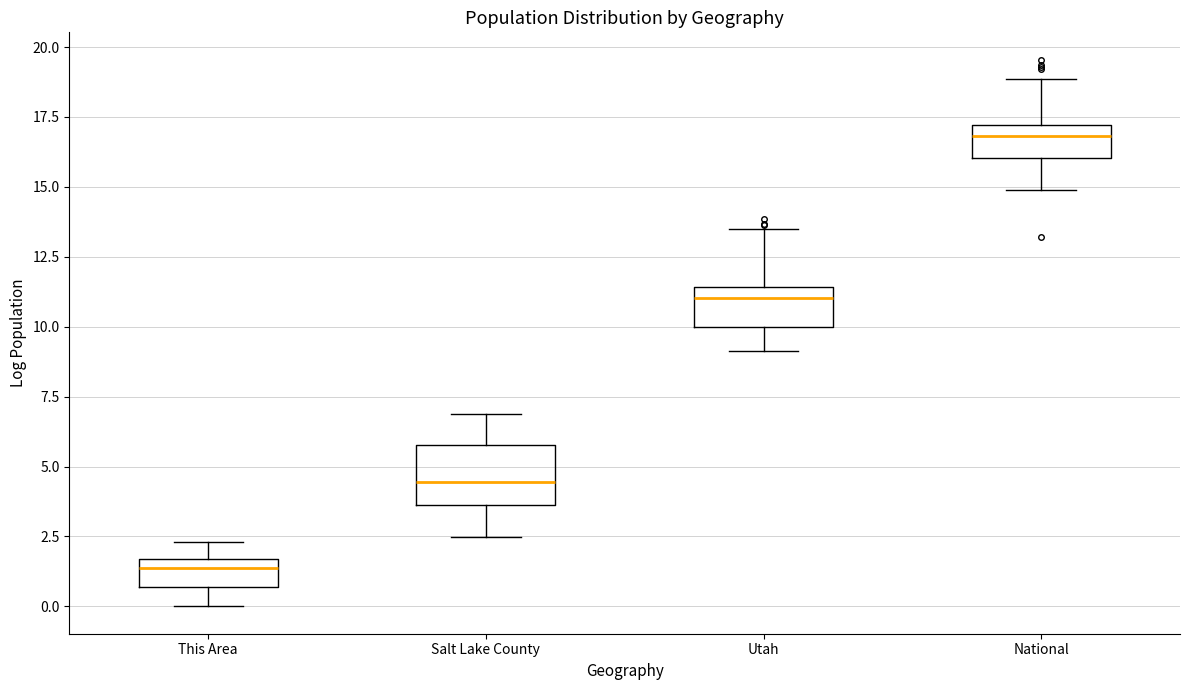

Comparing the boxes themselves (not the whiskers), which one is the tallest?

Salt Lake County